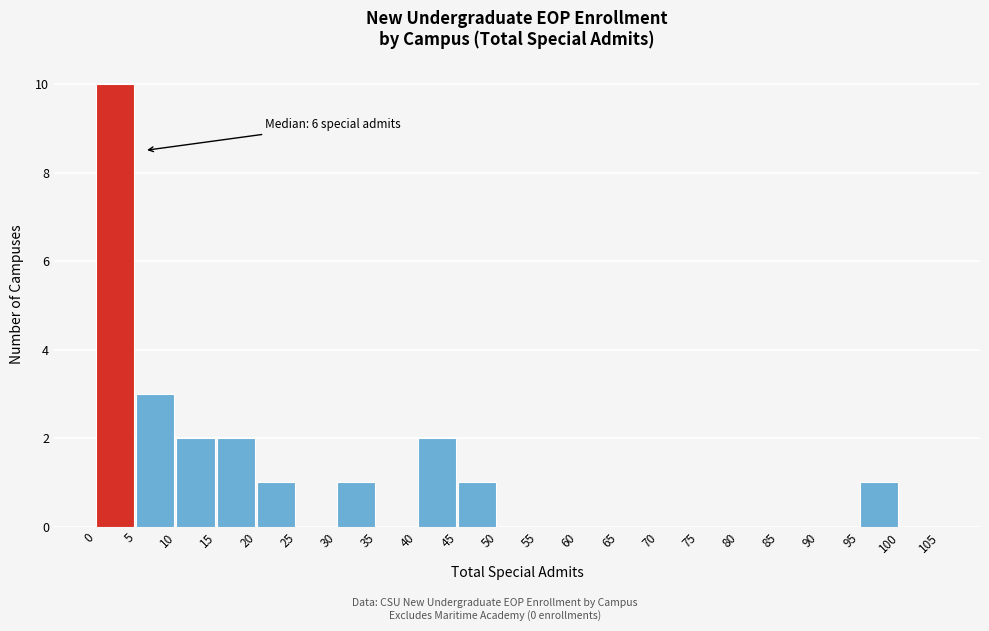

Which range on the x-axis has the tallest bar?

0 to 5